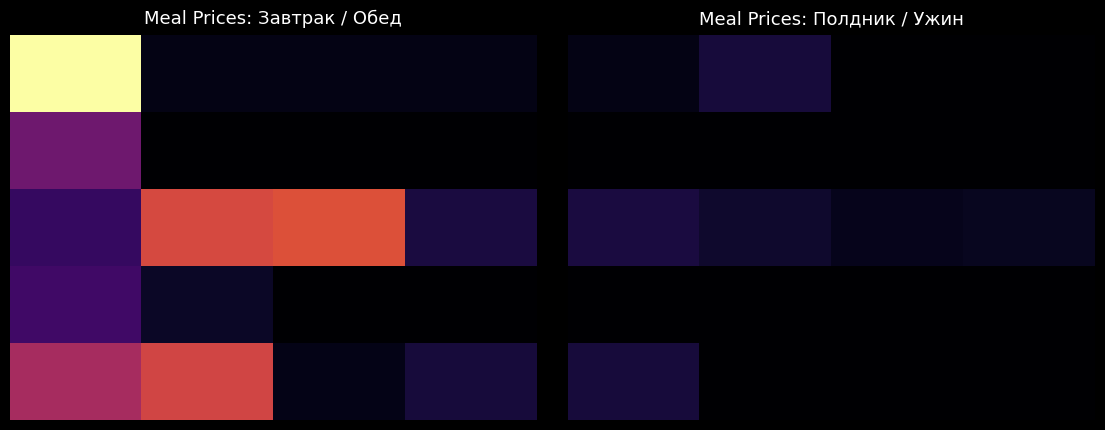

What is the total value across all series at 3?

10.0